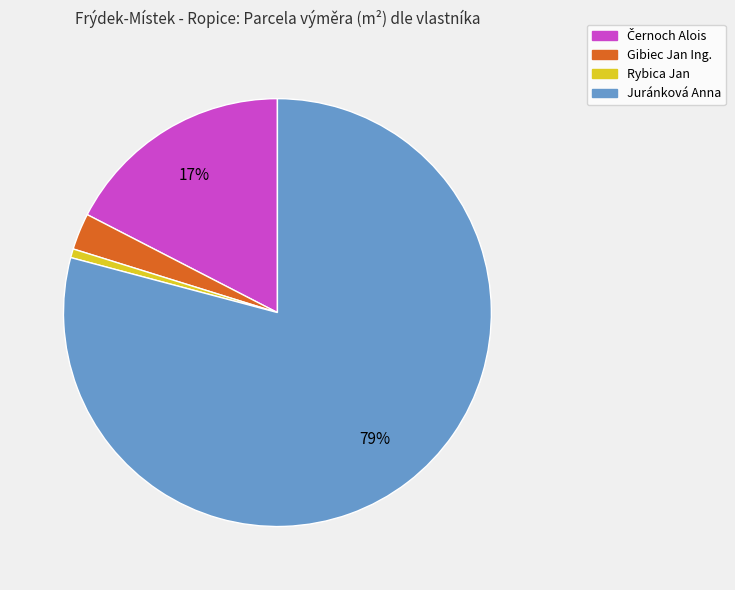

What is the largest slice in the pie chart?

Juránková Anna